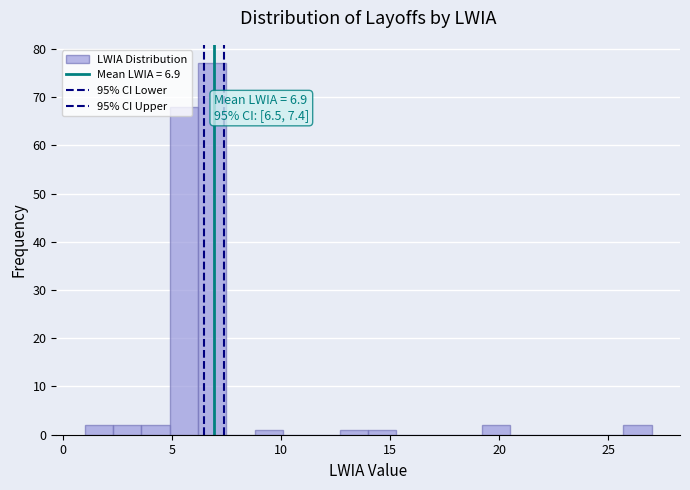

Read against the x-axis, roughly where is the centre of the tallest bar?

7.0